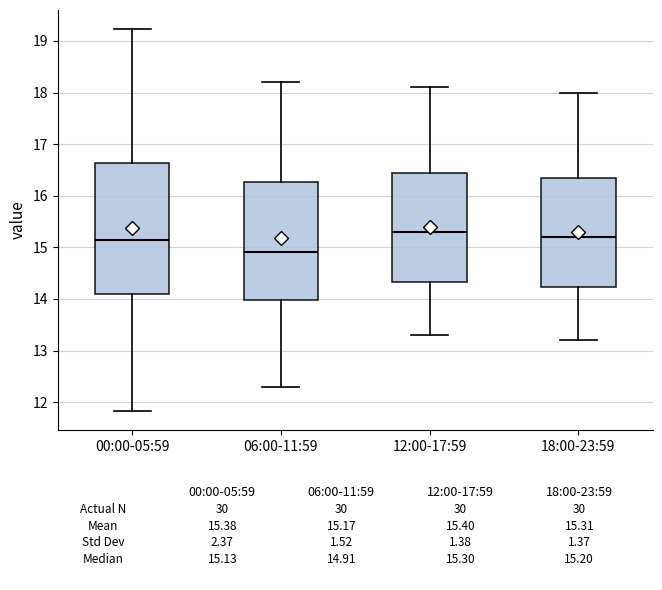

Which box has the highest median line?

12:00-17:59